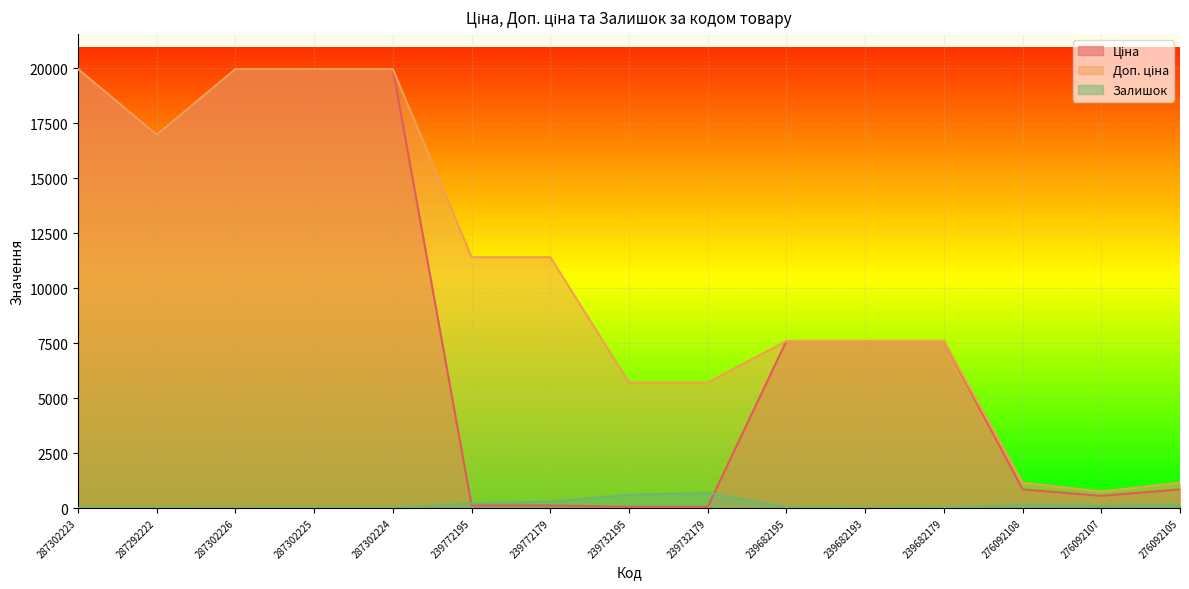

What is the total value across all series at 287302226?

39929.3